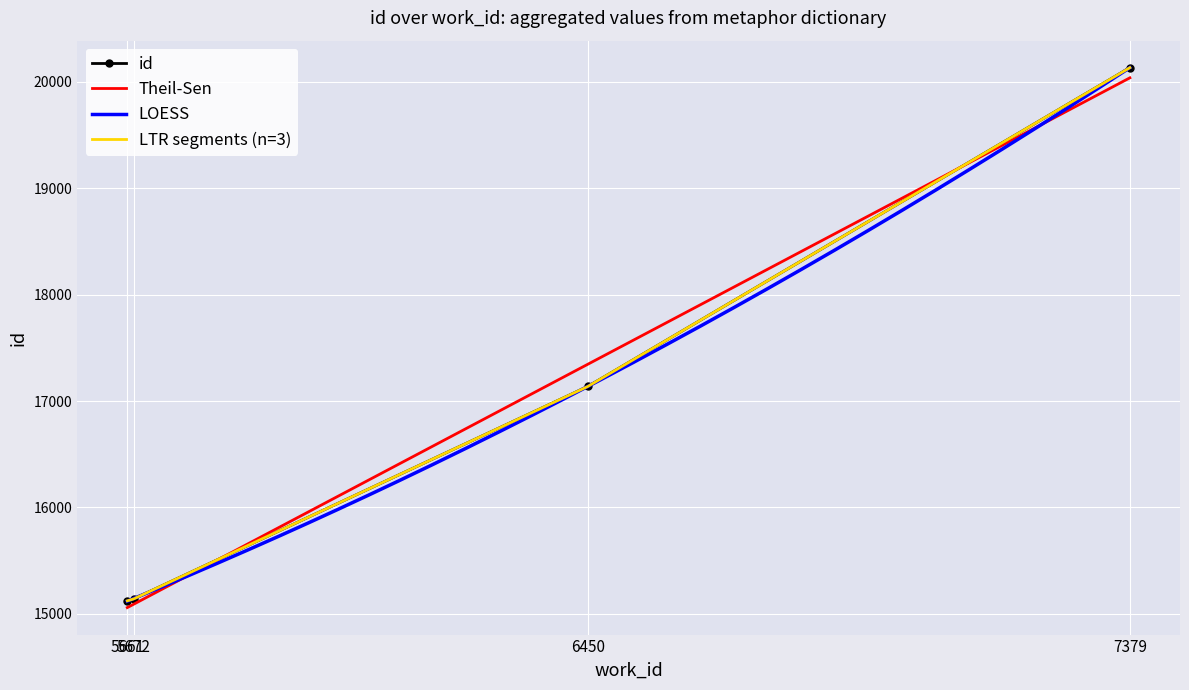

The chart shows a value of 20133 at 7379. True or false?

True